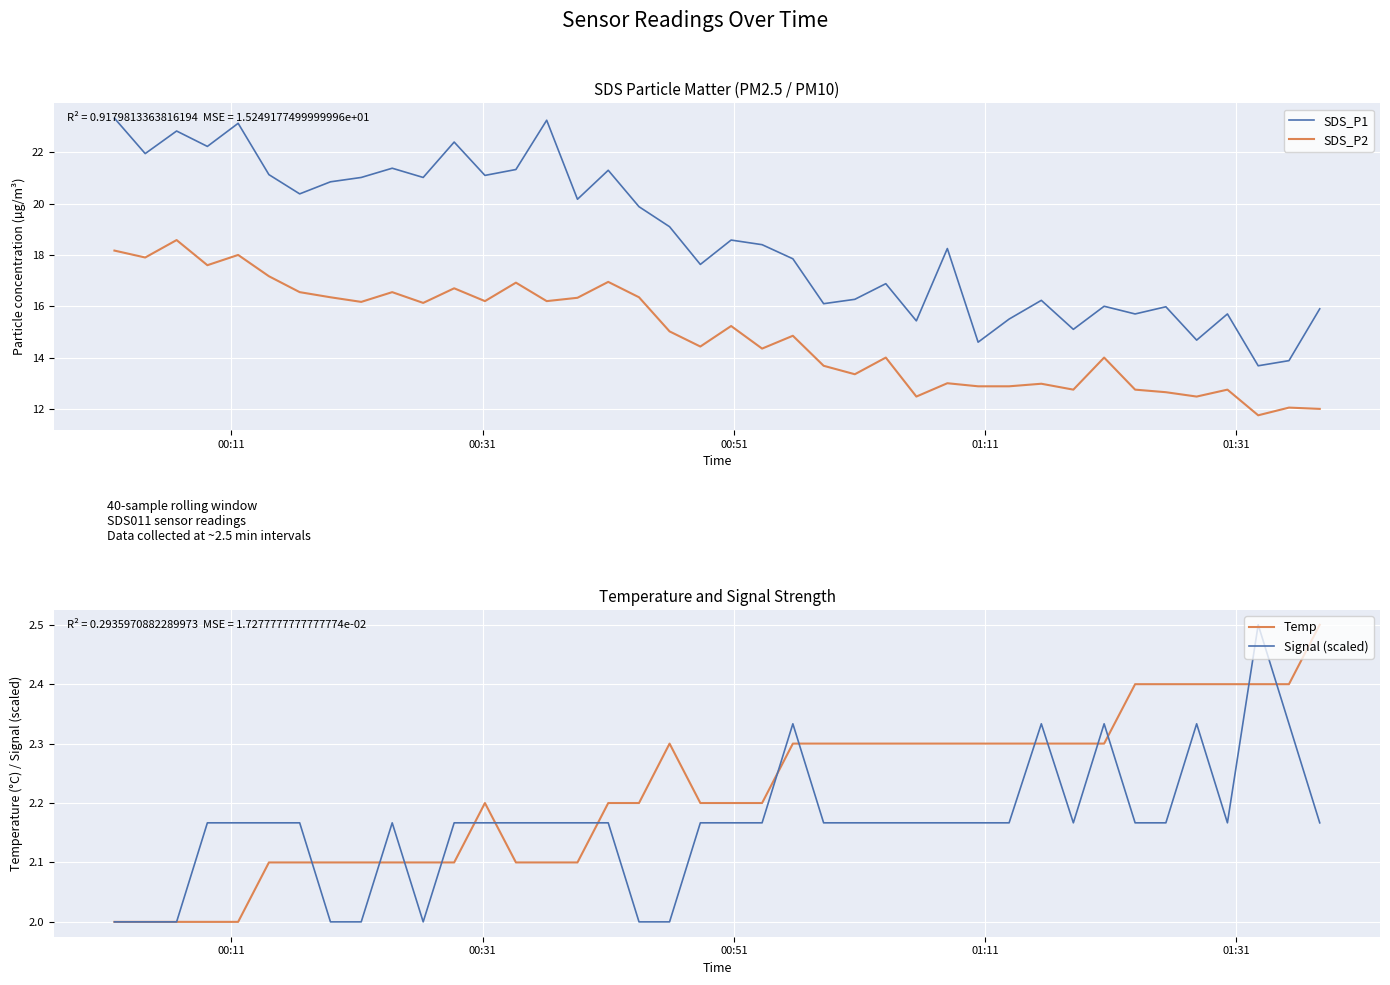

True or false: SDS_P1 and SDS_P2 intersect in this chart.

False